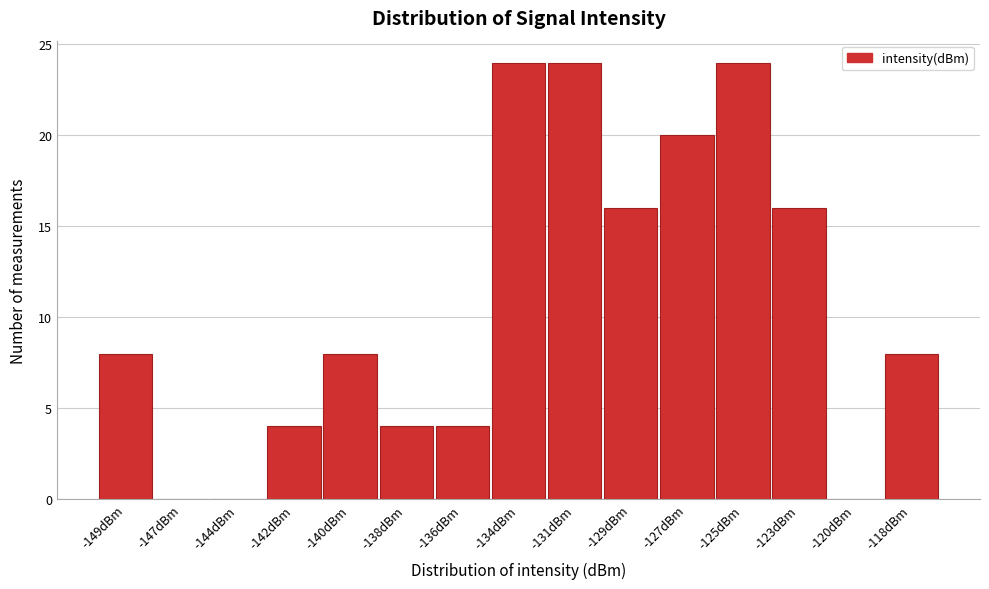

Reading left to right, extract all data points from this chart.

-149dBm=8	-147dBm=0	-144dBm=0	-142dBm=4	-140dBm=8	-138dBm=4	-136dBm=4	-134dBm=24	-131dBm=24	-129dBm=16	-127dBm=20	-125dBm=24	-123dBm=16	-120dBm=0	-118dBm=8